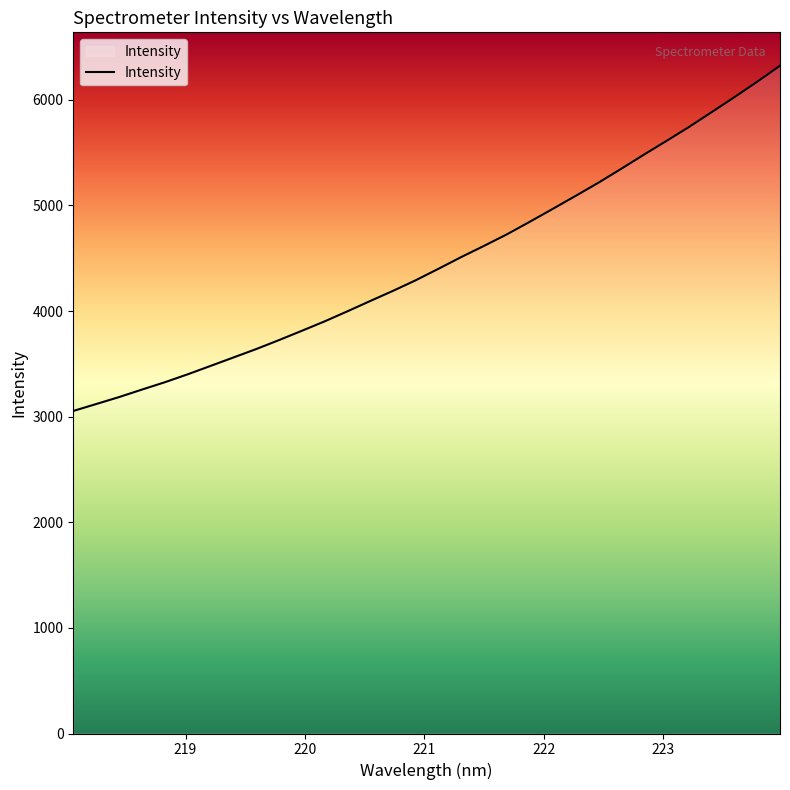

How many lines are shown in the chart?

1